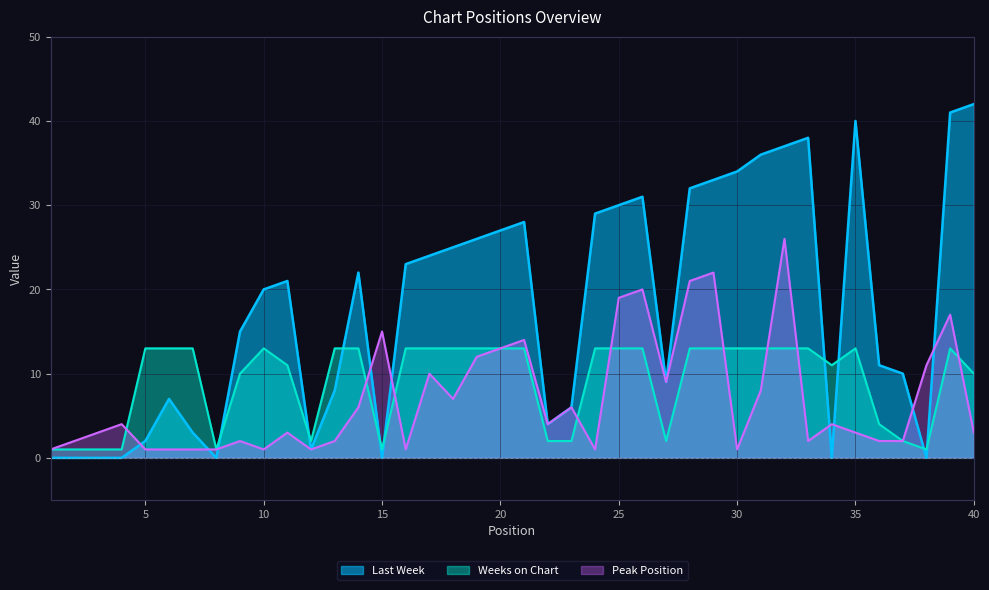

What is the sum of all Peak Position values?

282